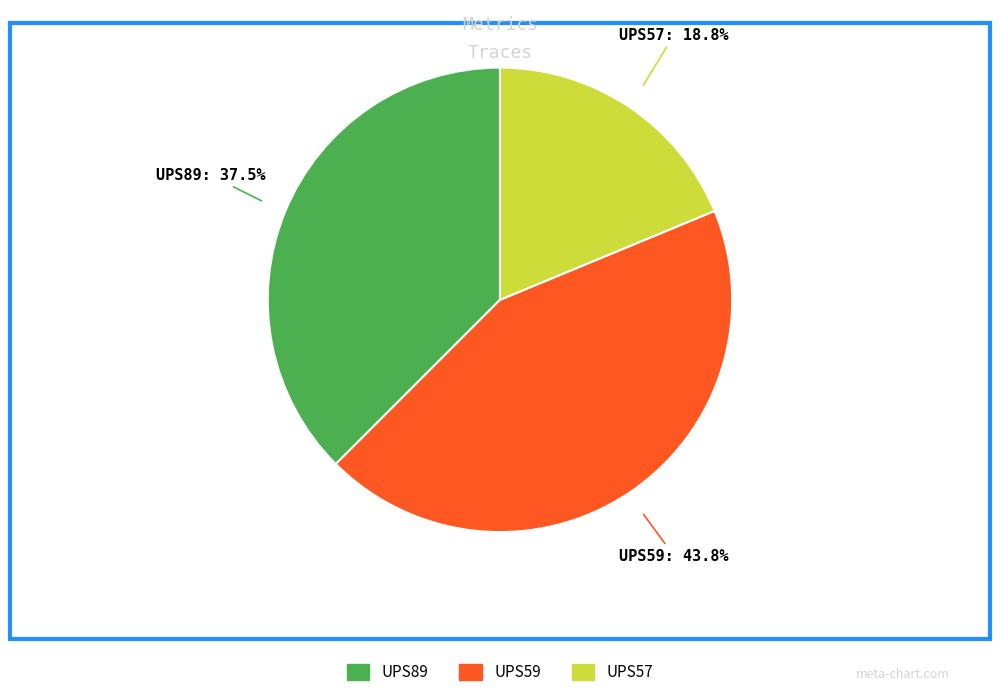

Which slice is the smallest?

UPS57